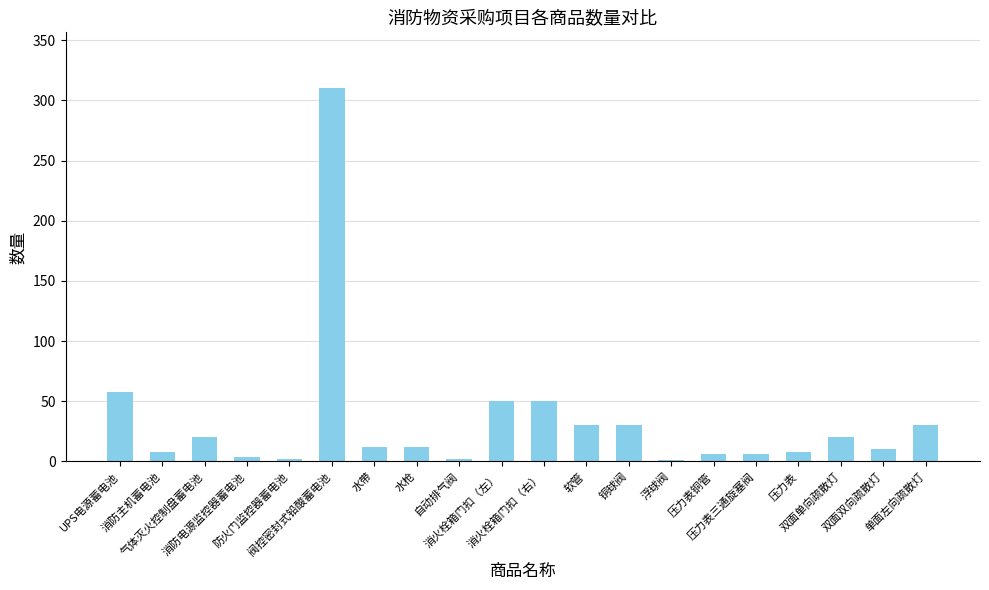

How many series are shown in this chart?

1